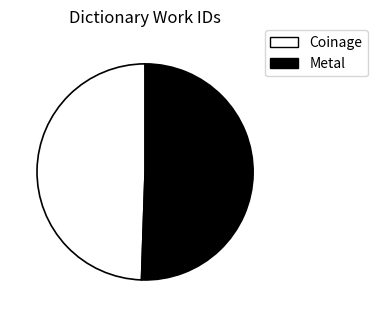

True or false: Coinage accounts for 59% of the total.

False